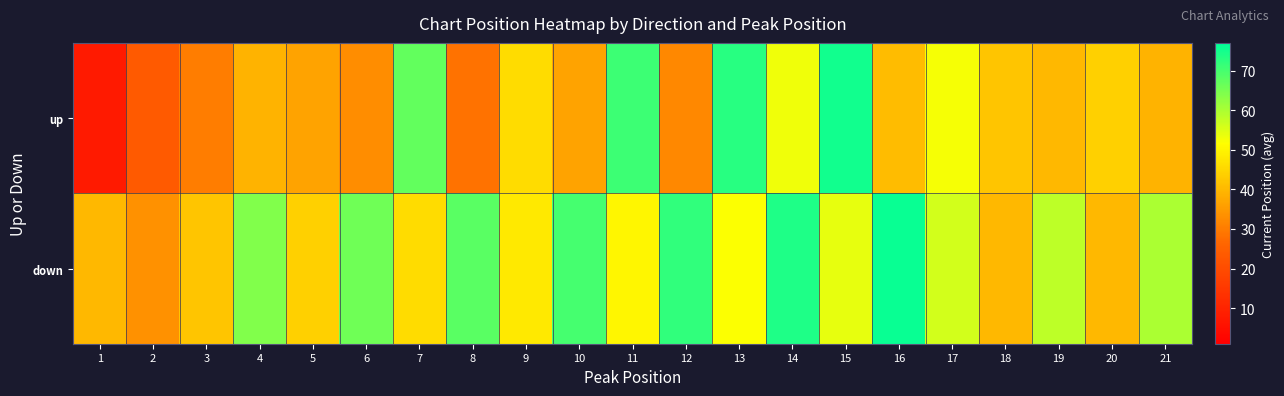

Which series has the widest spread of values?

up